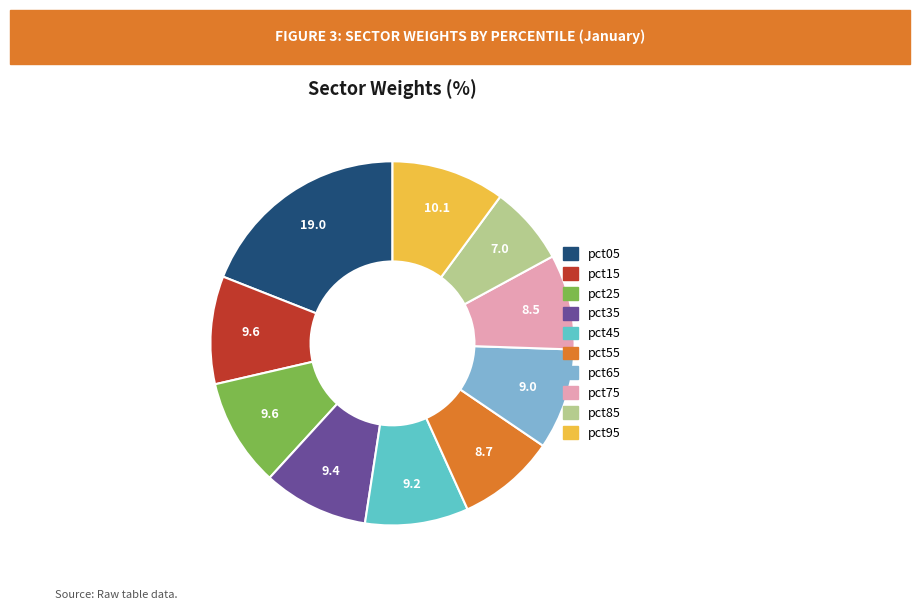

Between pct55 and pct25, which is larger?

pct25